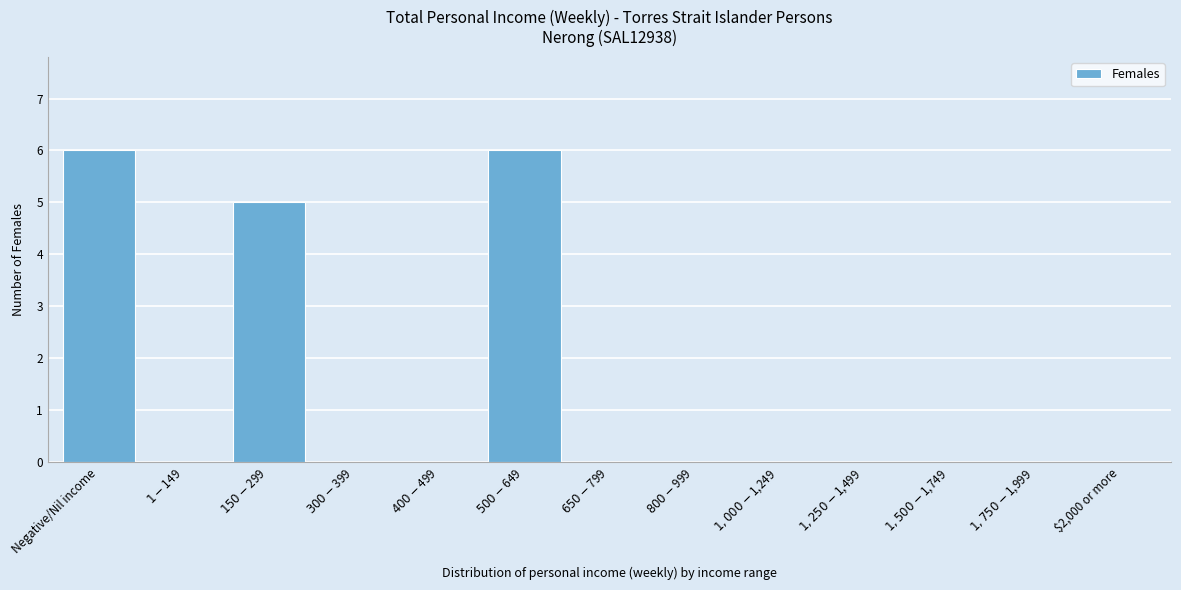

What is the sum of all values?

17